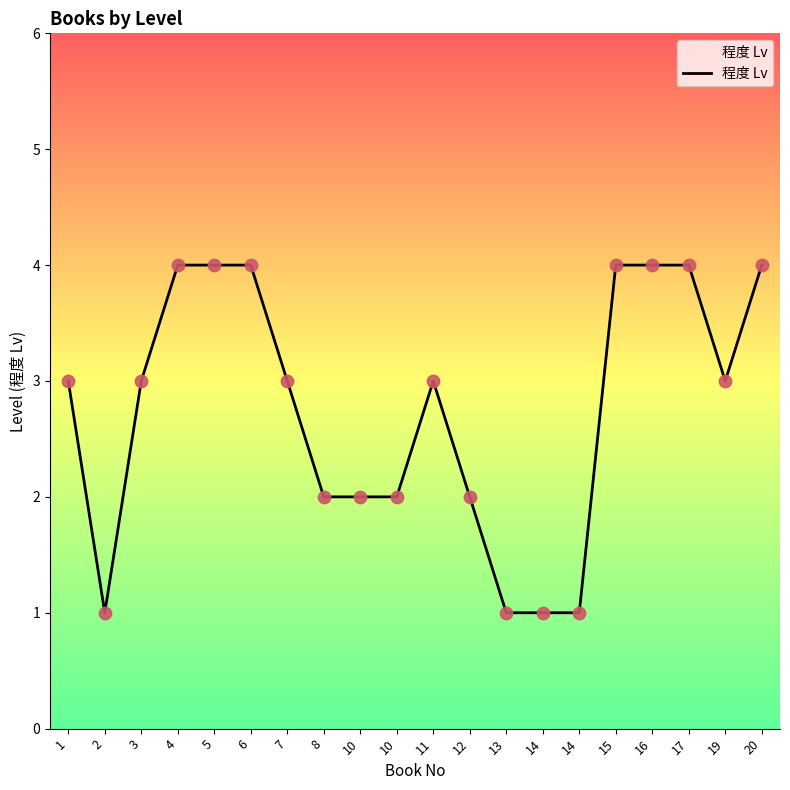

What is the change in value from 12 to 14?

-1